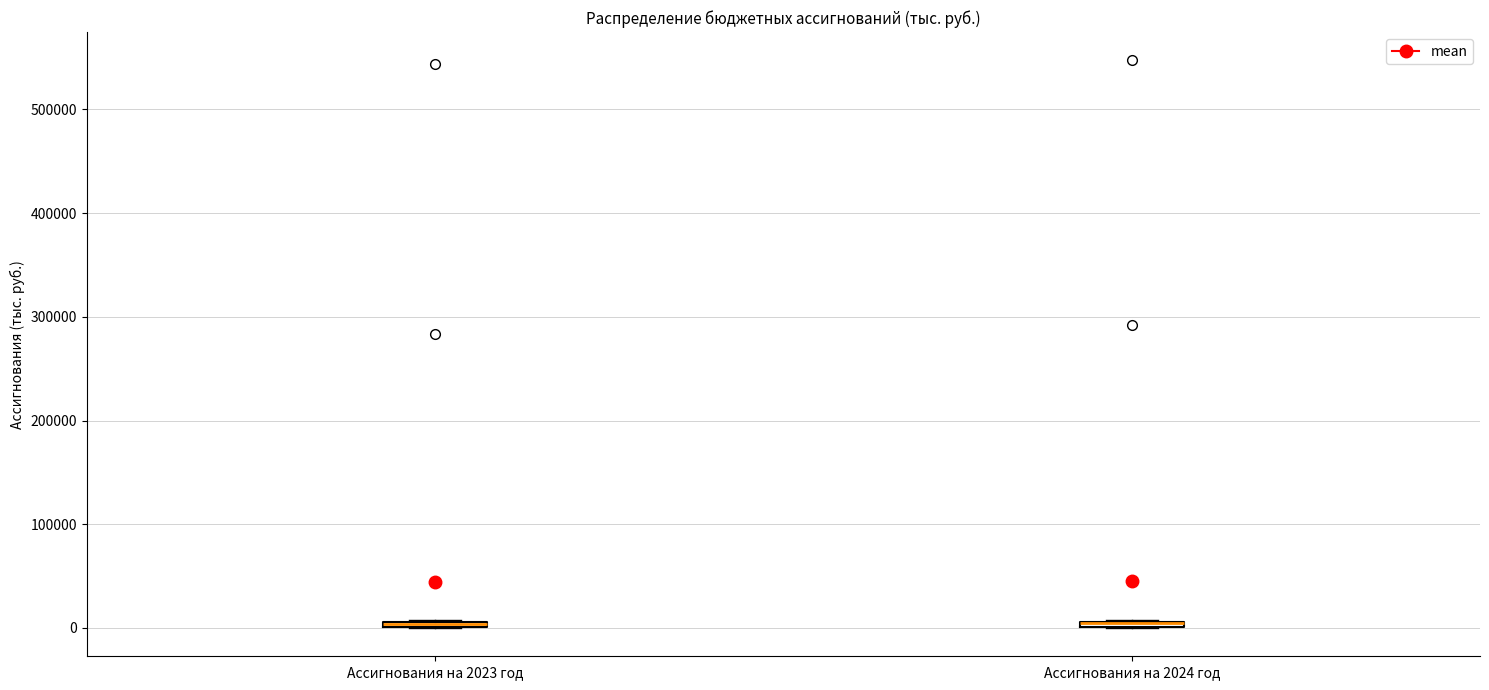

Where is the lower edge of the box for Ассигнования на 2024 год on the y-axis? The values are not printed on the chart, so give them approximately, as read against the axis.

0